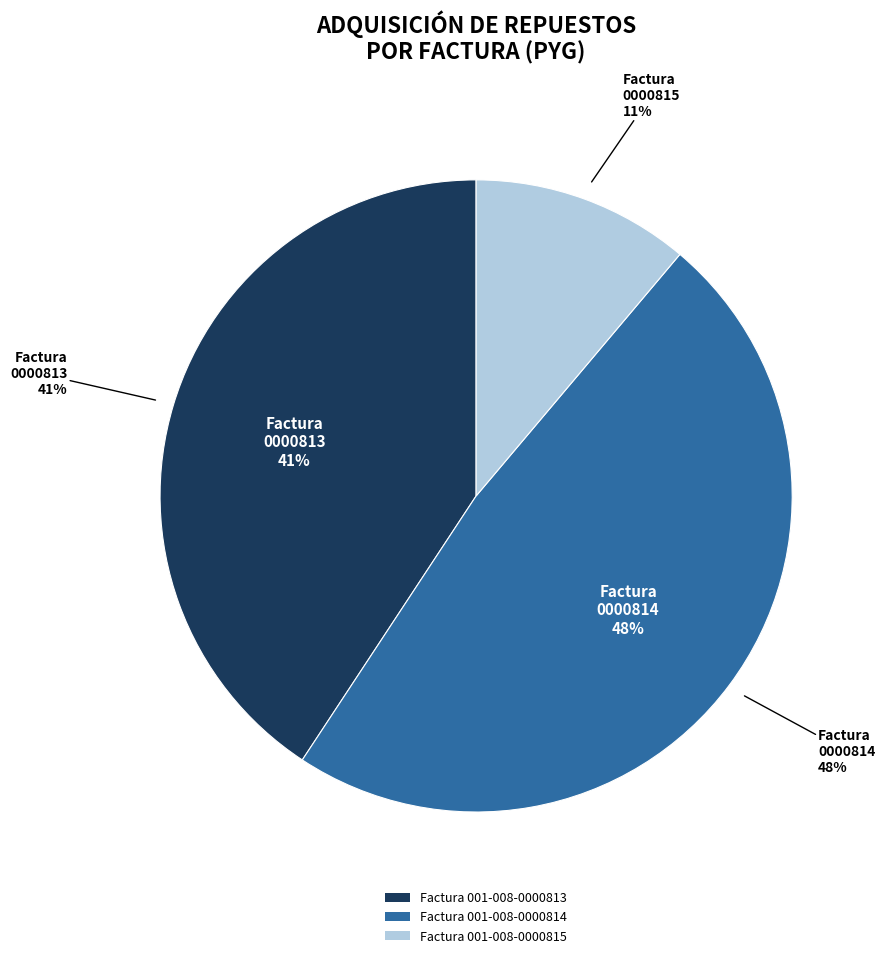

Approximately how many times larger is the value at Factura 001-008-0000815 compared to Factura 001-008-0000814?

0.2